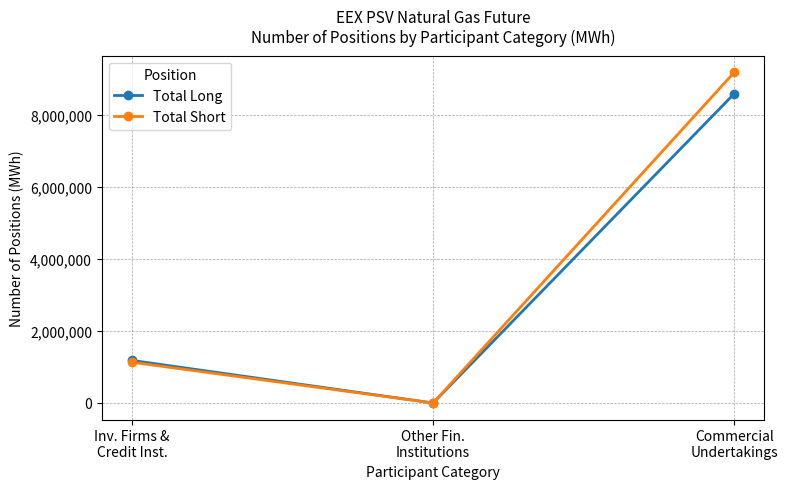

Does the chart have visible grid lines?

Yes